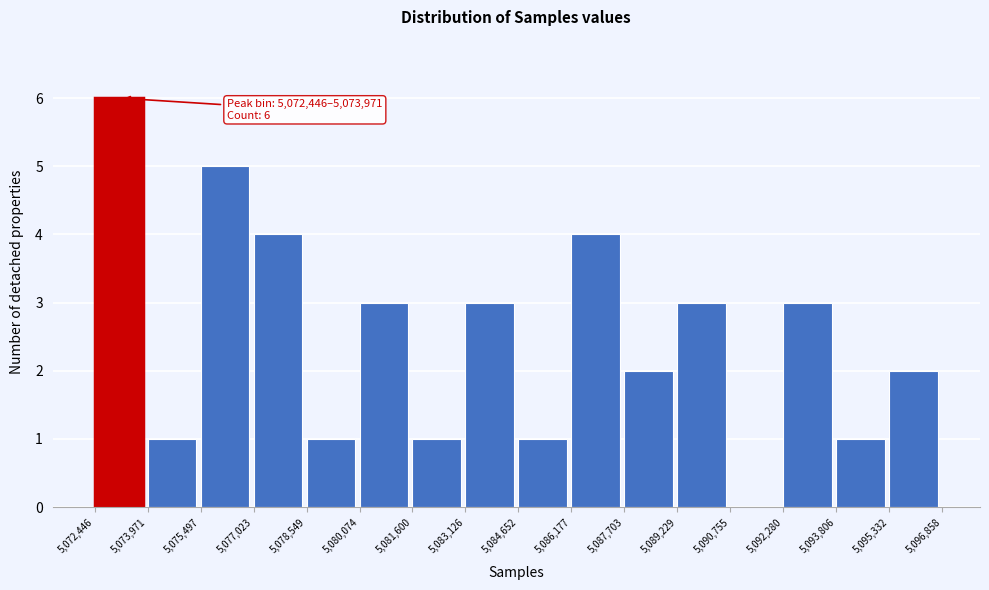

Over which range of the x-axis is the bar tallest?

5,072,446 to 5,073,971